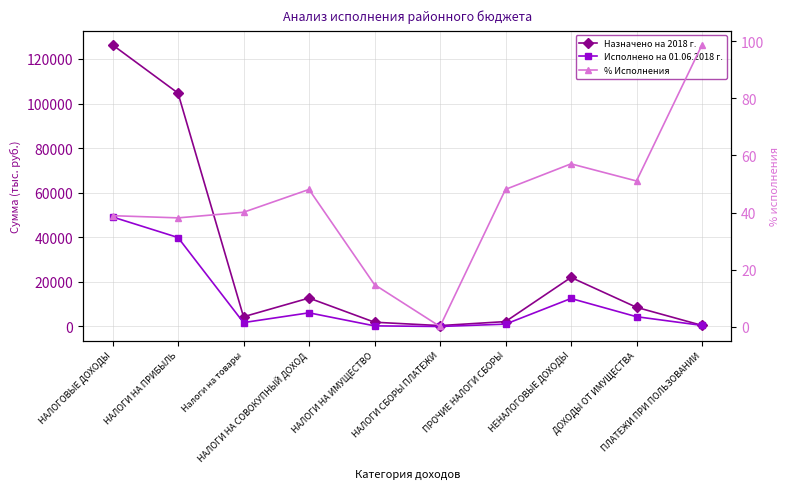

Count the number of categories in the chart.

10